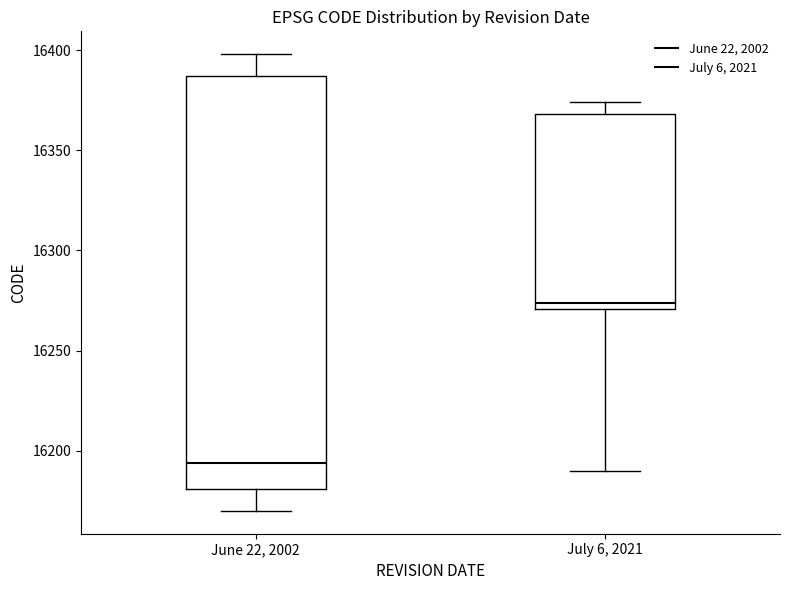

Which box has the highest median line?

July 6, 2021